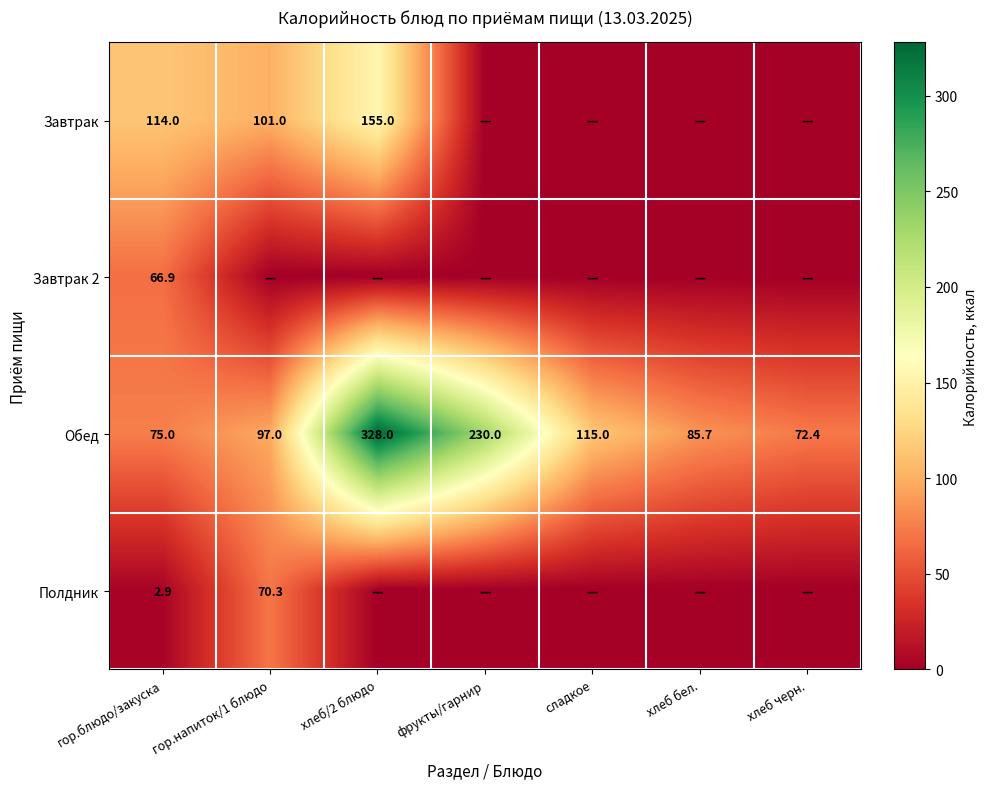

At which label is Обед closest to 200?

фрукты/гарнир